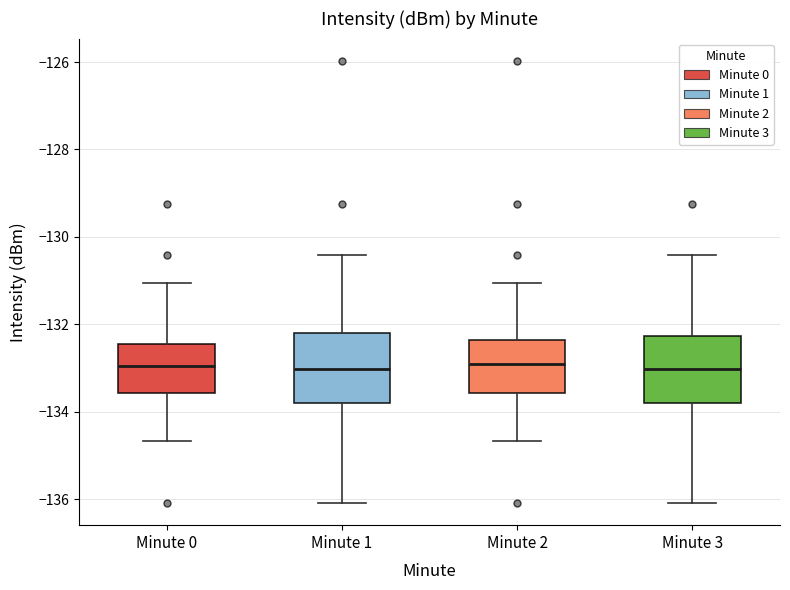

Reading left to right, read every box against the y-axis: the position of its median line, the range the box covers, and the ends of its whiskers. The values are not printed on the chart, so give them approximately, as read against the axis.

Minute 0: median -133.0, box -133.6 to -132.4, whiskers -134.6 to -131.0
Minute 1: median -133.0, box -133.8 to -132.2, whiskers -136.0 to -130.4
Minute 2: median -133.0, box -133.6 to -132.4, whiskers -134.6 to -131.0
Minute 3: median -133.0, box -133.8 to -132.2, whiskers -136.0 to -130.4